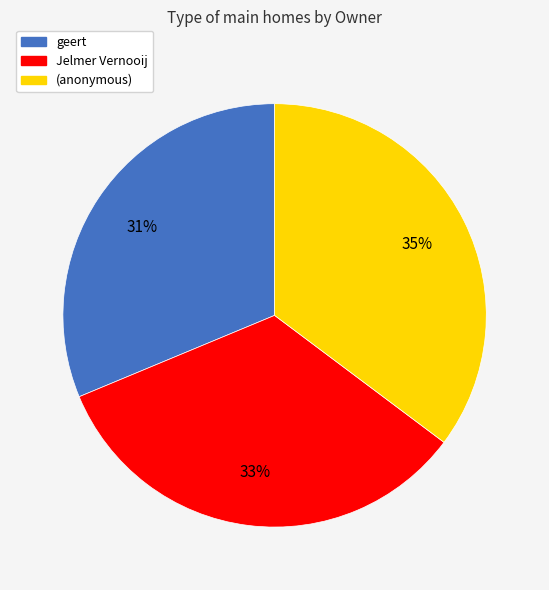

Approximately how many times larger is the value at geert compared to (anonymous)?

0.9